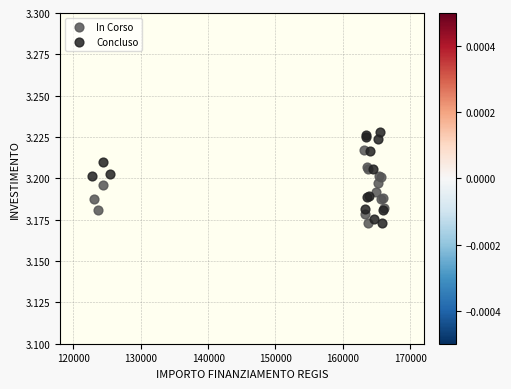

Which series reaches the maximum Y coordinate?

Concluso